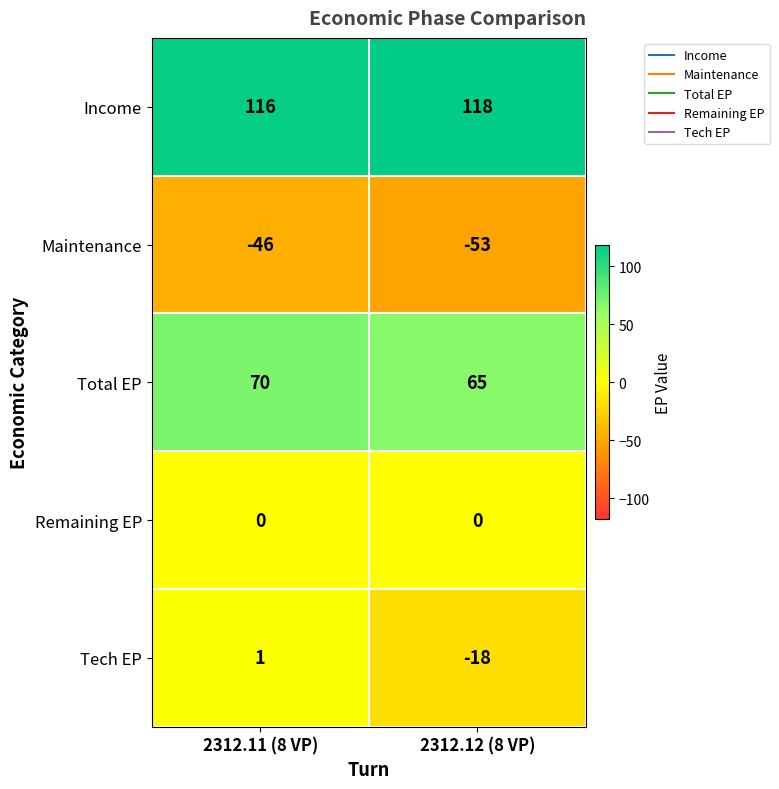

What is the difference between the highest and lowest values at 2312.11 (8 VP)?

162